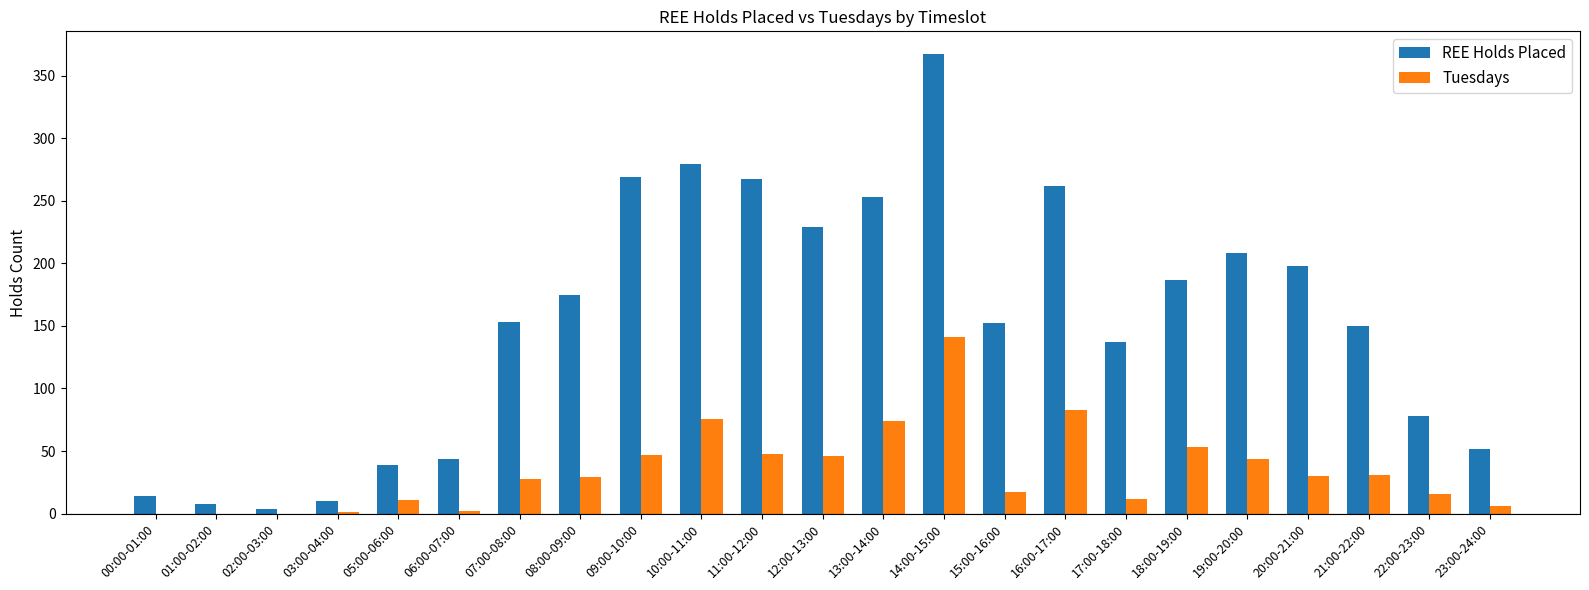

How many categories are shown in the chart?

23